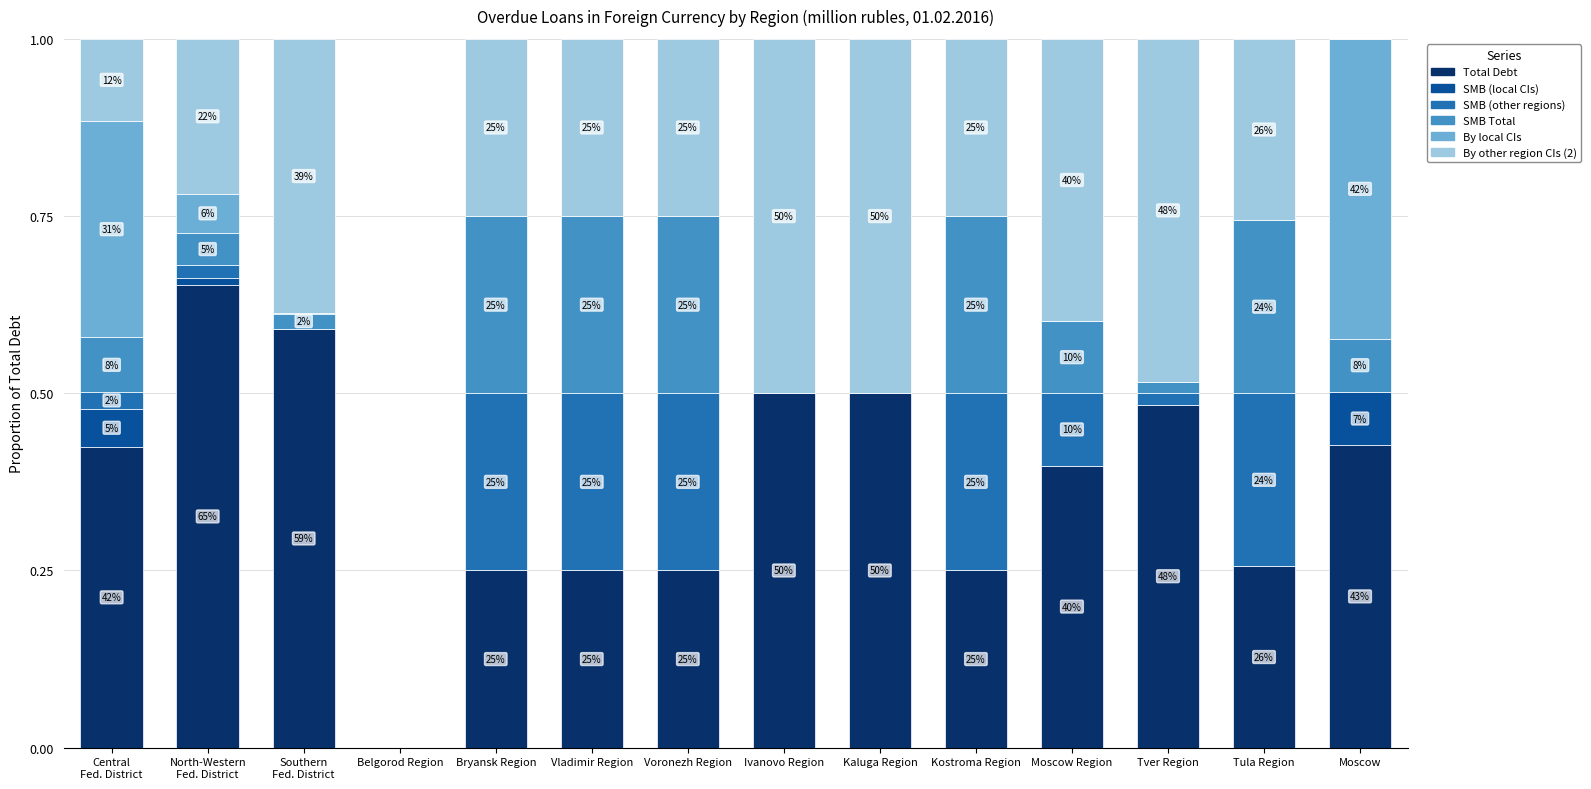

Are the bars horizontal?

No